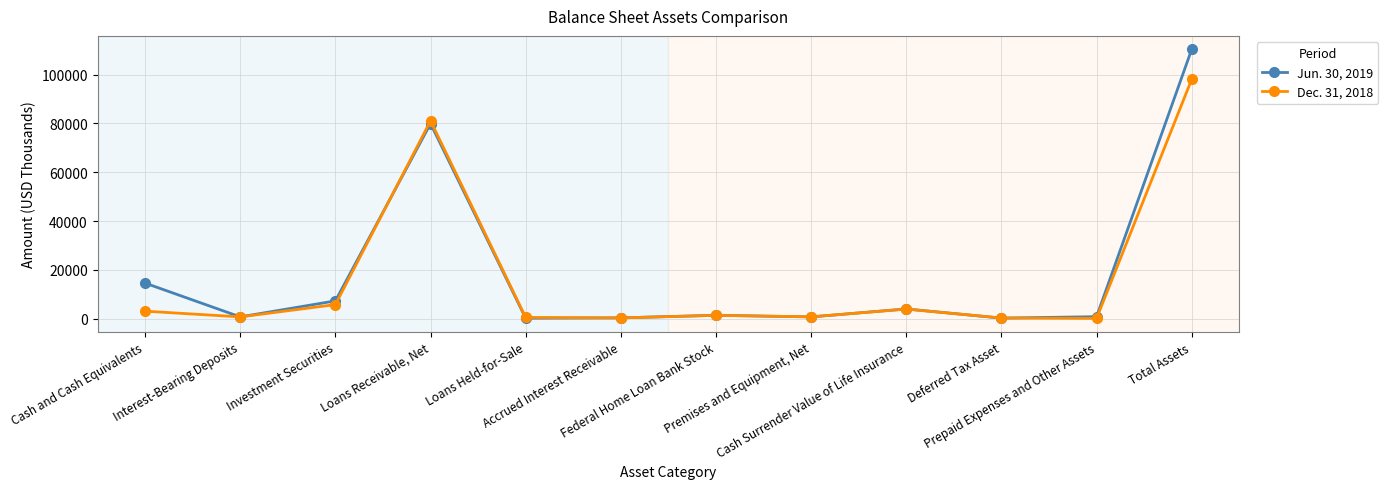

At how many categories does at least one series exceed 86048?

1